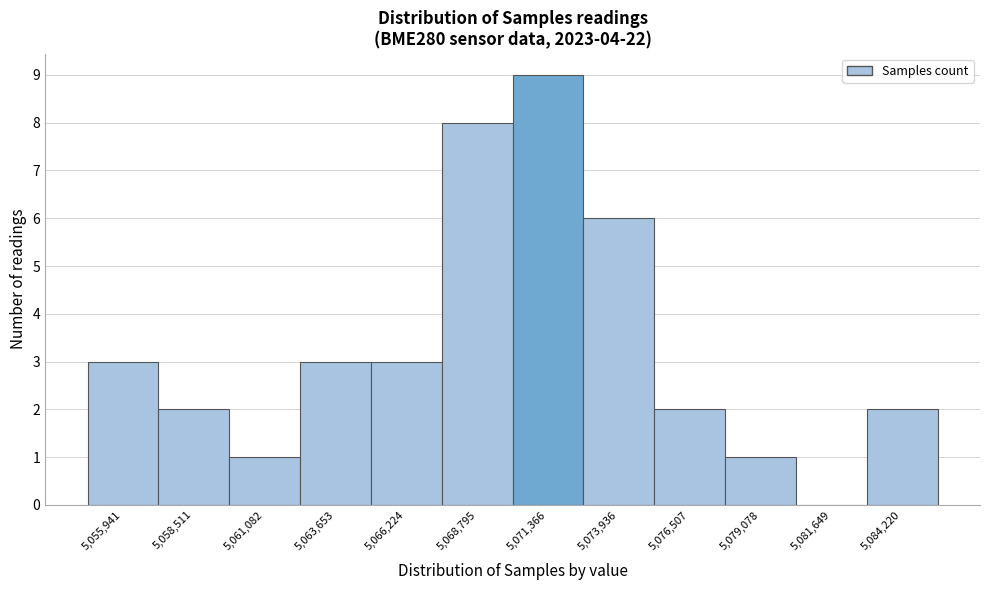

Reading right to left, extract all data points from this chart.

5,084,220=2	5,081,649=0	5,079,078=1	5,076,507=2	5,073,936=6	5,071,366=9	5,068,795=8	5,066,224=3	5,063,653=3	5,061,082=1	5,058,511=2	5,055,941=3